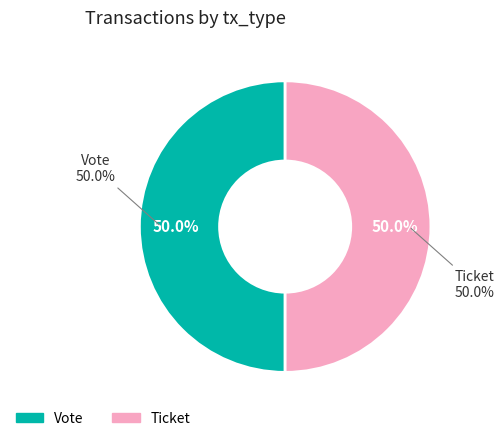

How many slices are in this pie chart?

2